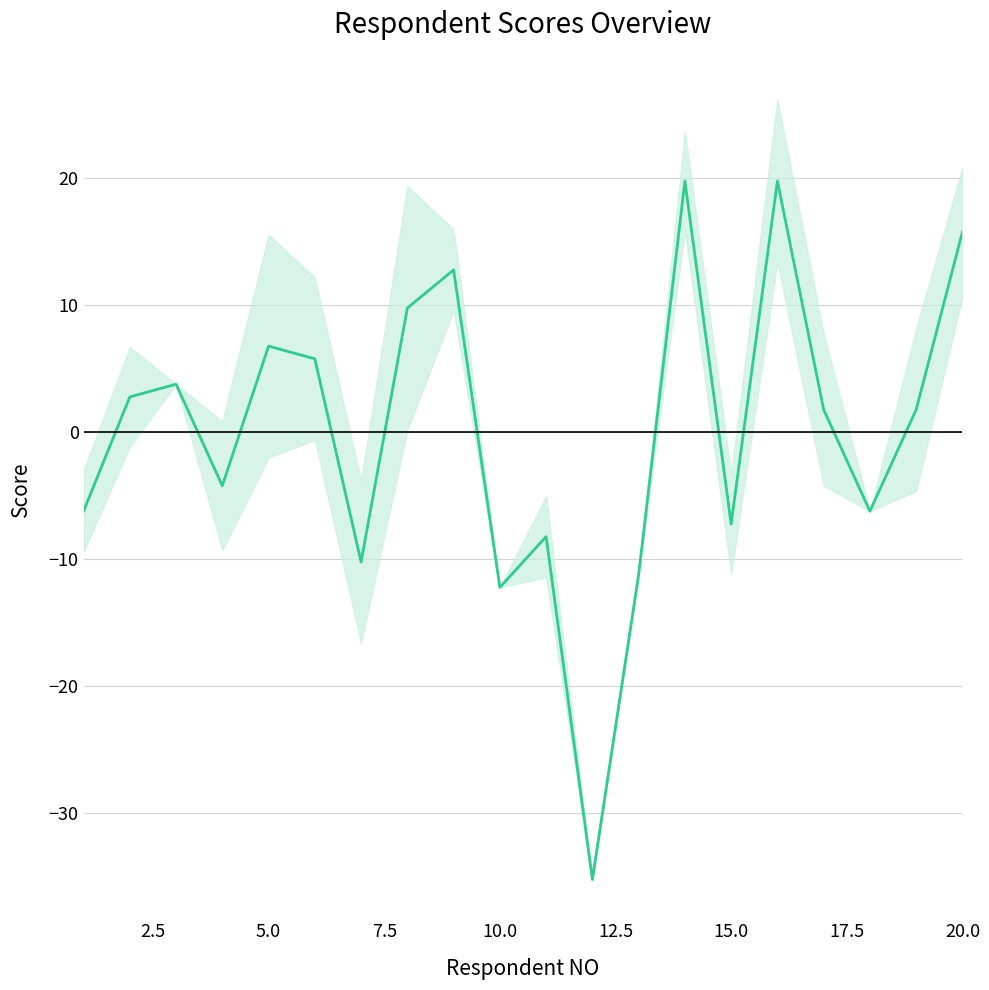

What is the minimum value shown in the chart?

-35.2